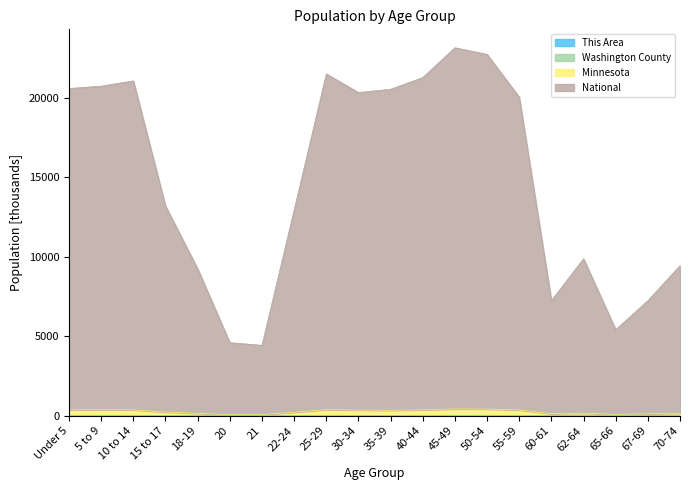

How many data points does each series have?

20